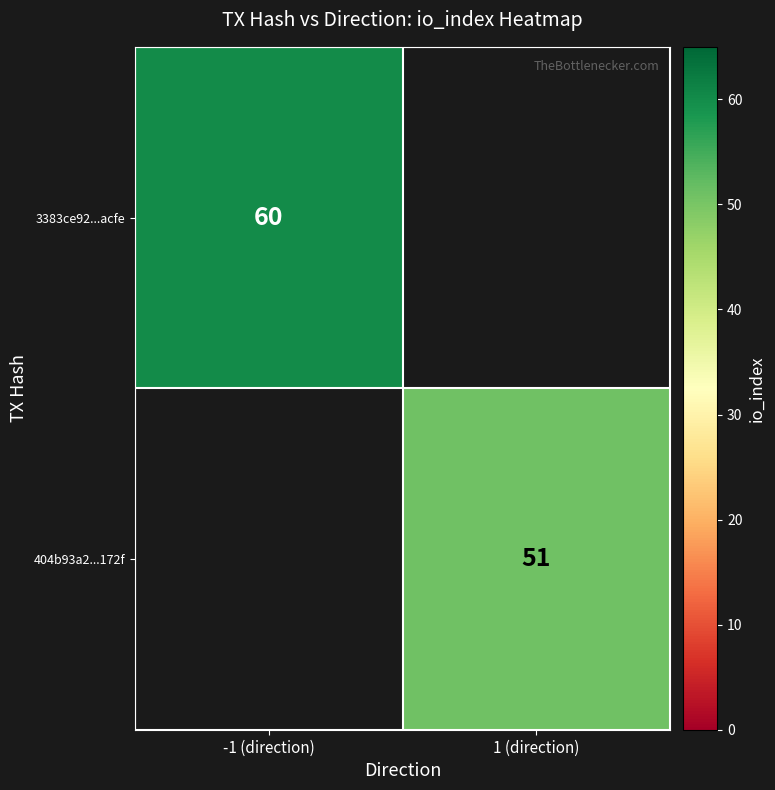

The value of 404b93a2...172f at 1 (direction) is 77. True or false?

False